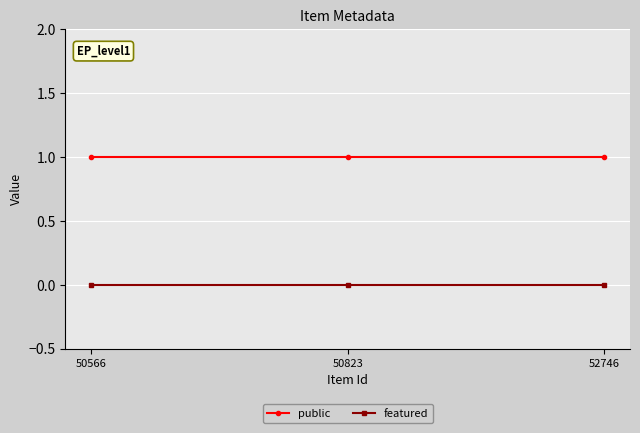

Which series has the largest total across all categories?

public